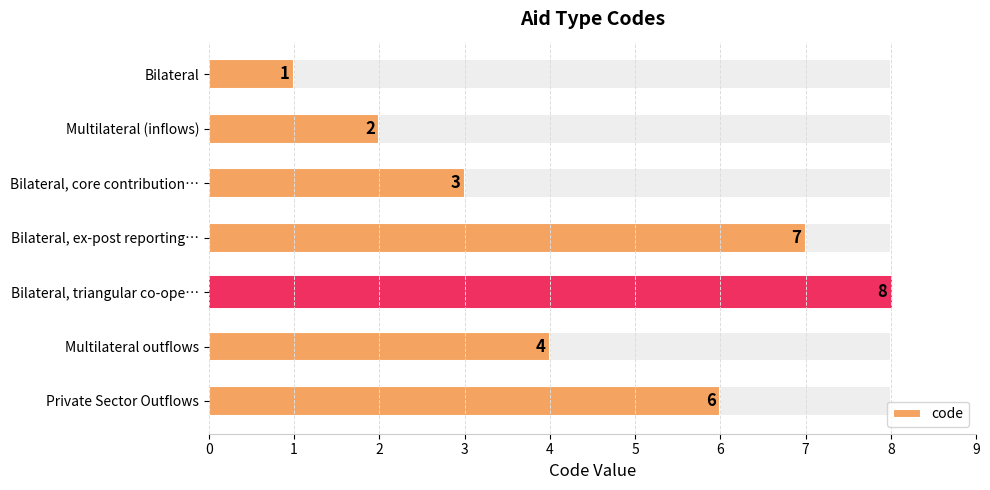

Count the number of data series in this chart.

1